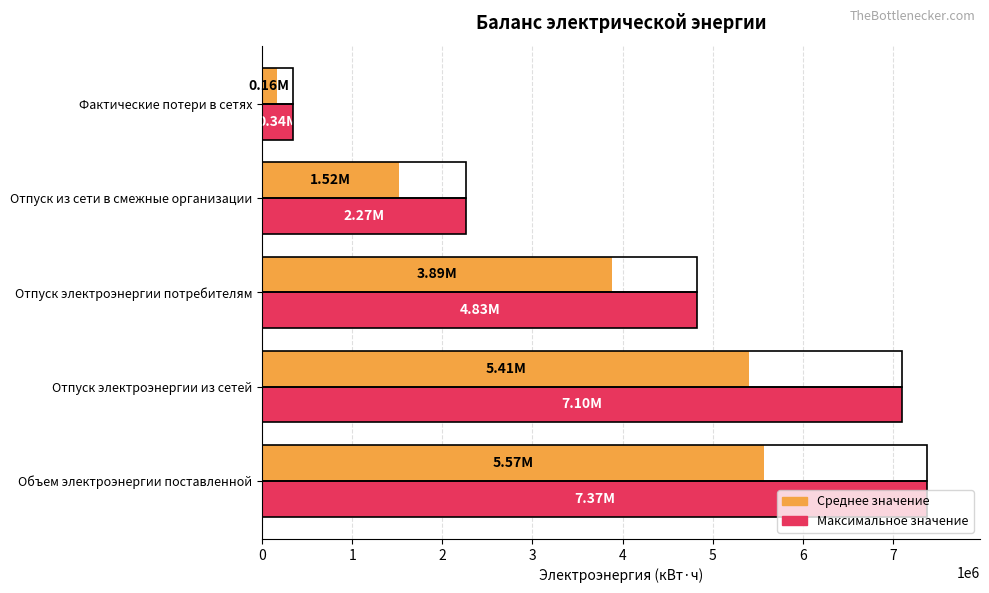

What is the spread (max minus min) of values at Отпуск электроэнергии потребителям?

943319.3